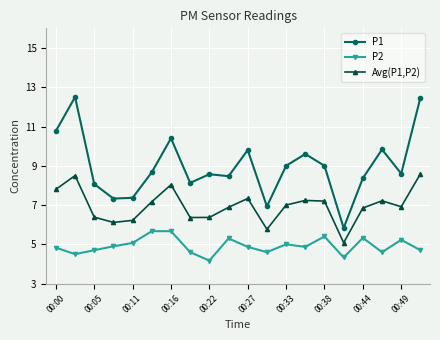

How many lines are shown in the chart?

3